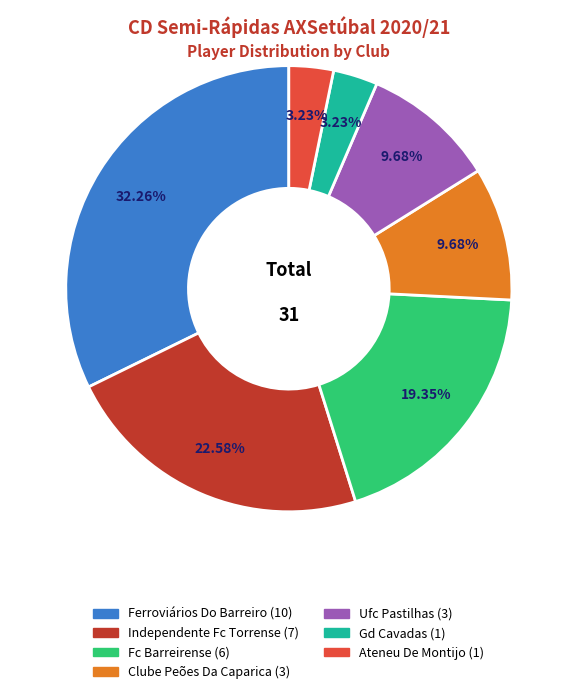

What percentage is NOT represented by Gd Cavadas?

96.8%